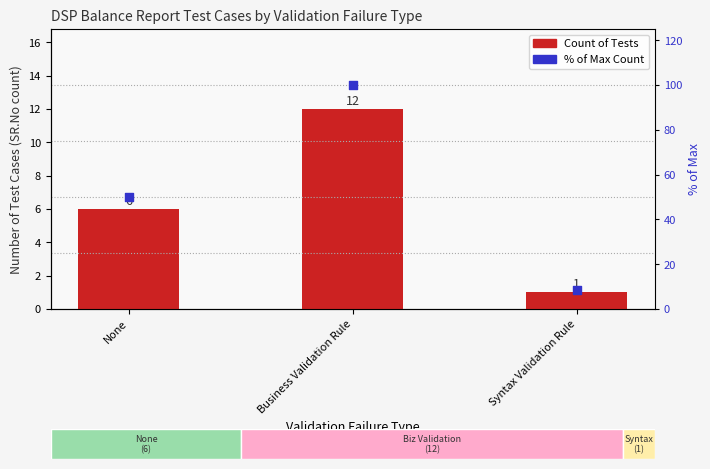

Which series reaches the maximum Y coordinate?

% of Total